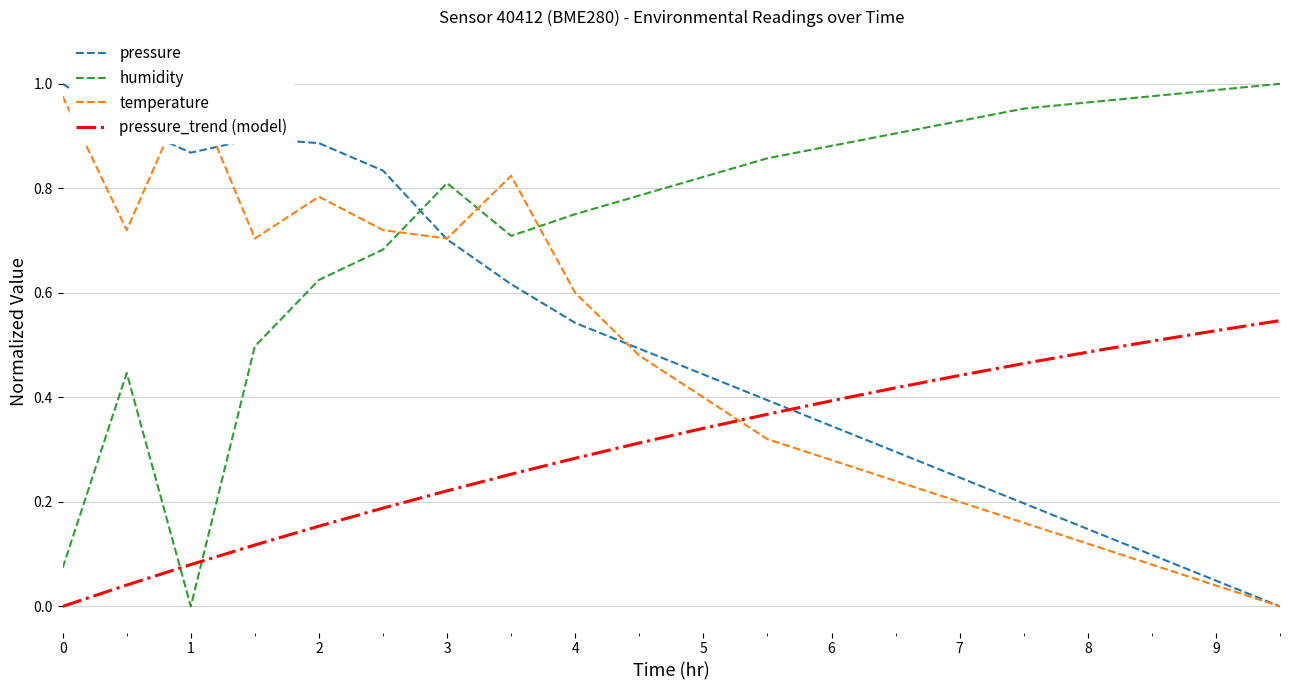

What is the value of the humidity point at the 13th from the left?

0.9